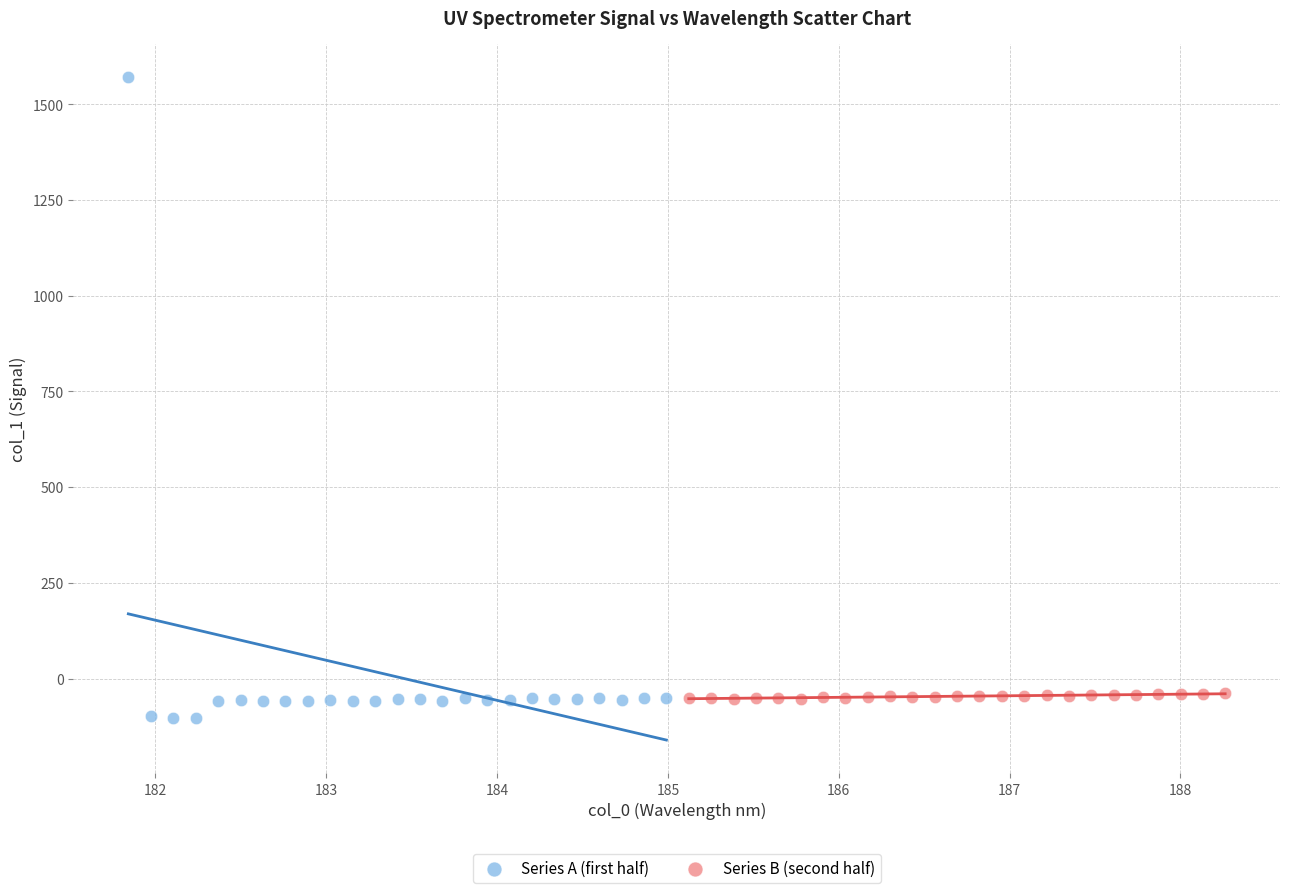

Which series has the largest Y range (max minus min)?

Series A (first half)